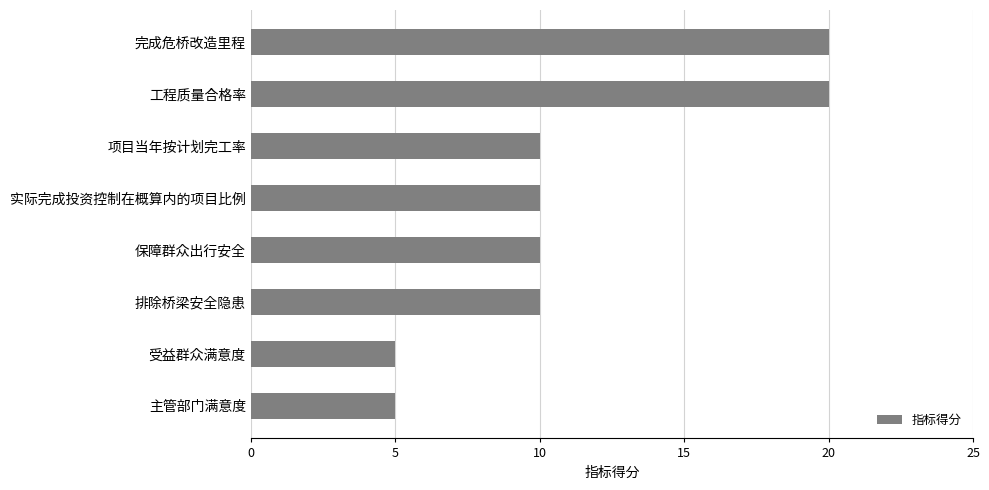

What is the average value?

11